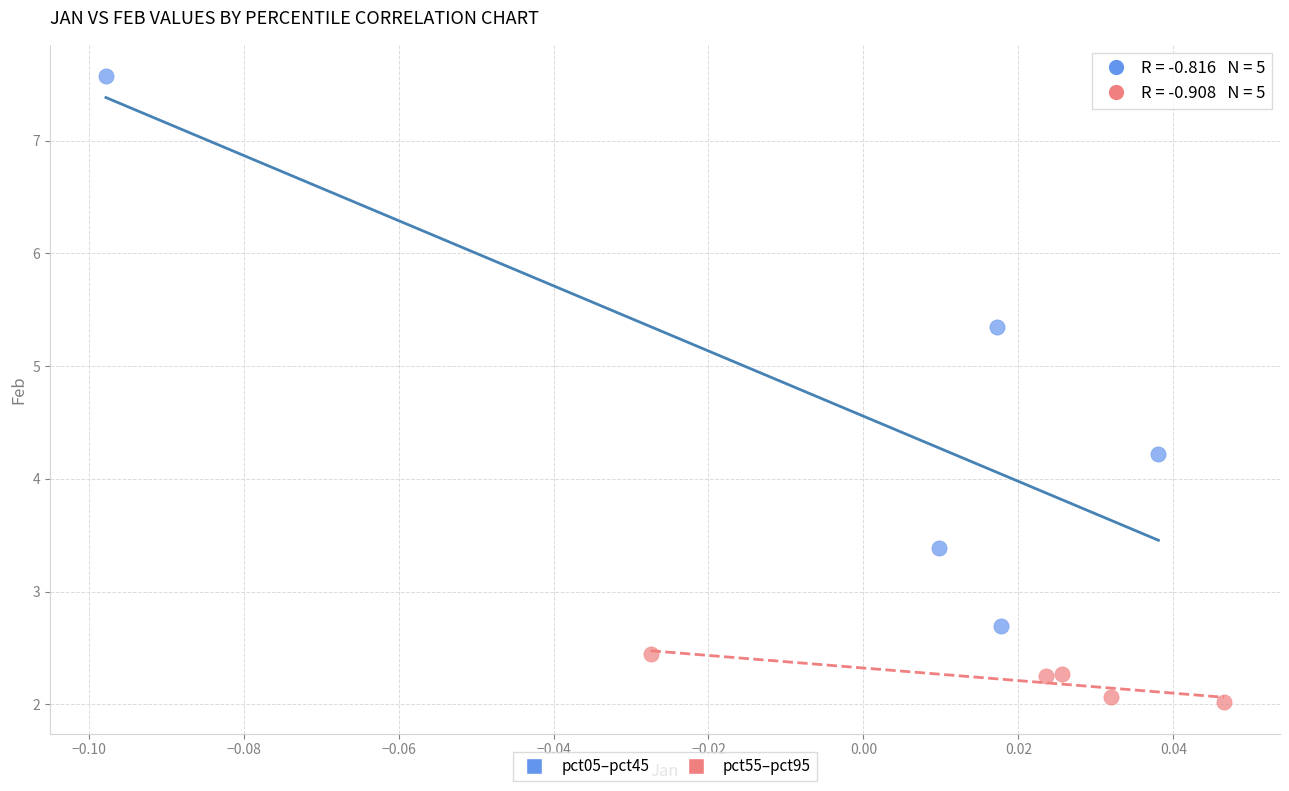

What are all the series names shown in the legend?

pct05–pct45, pct55–pct95